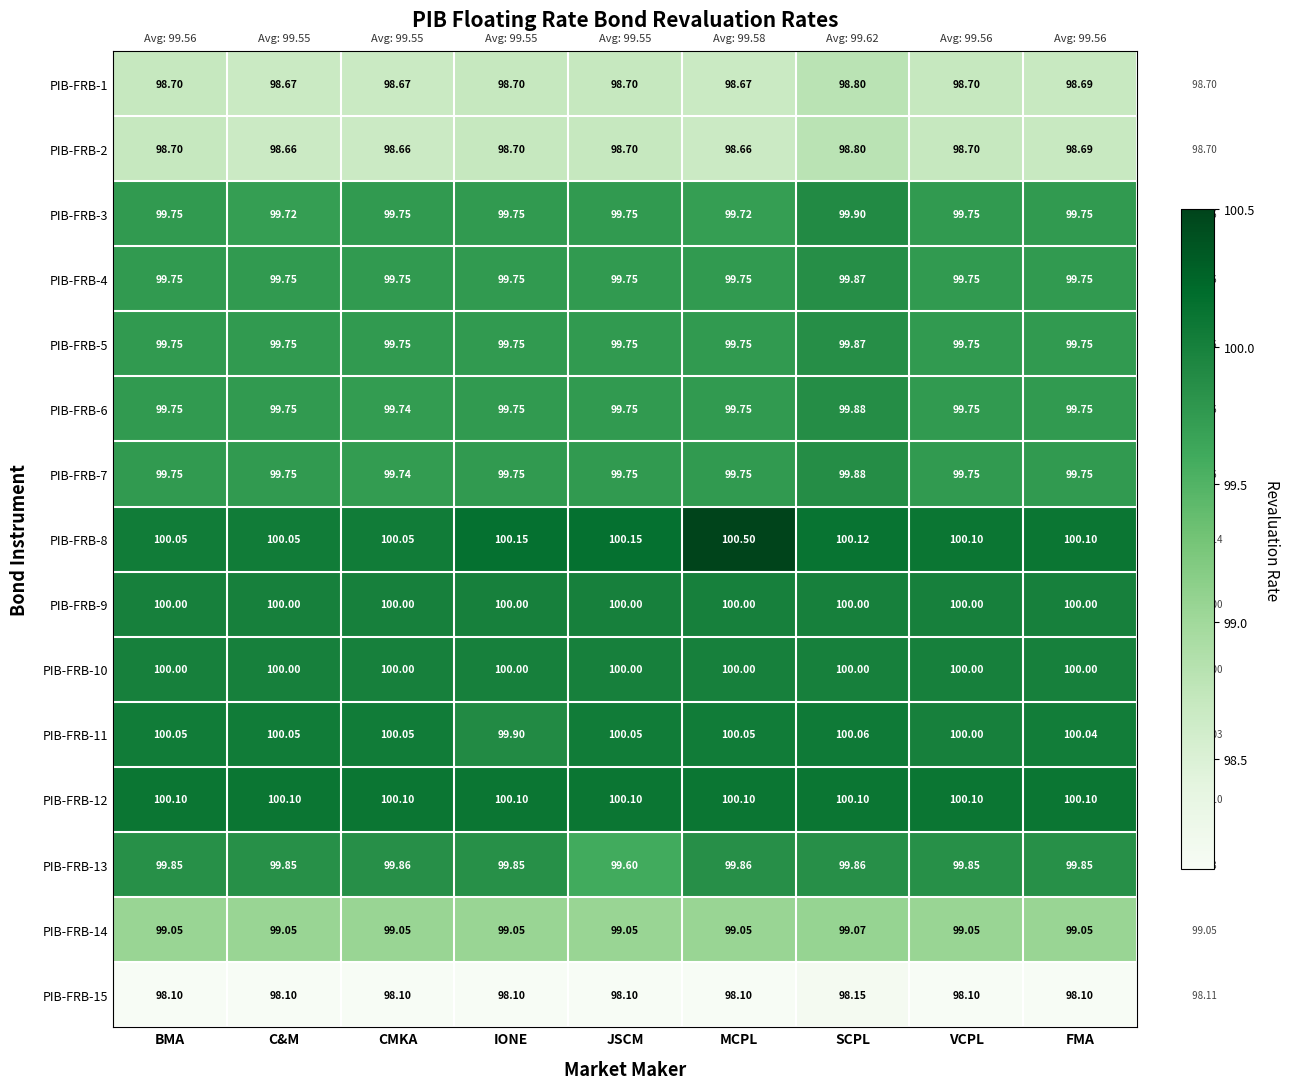

Which category has the highest value across all series?

MCPL